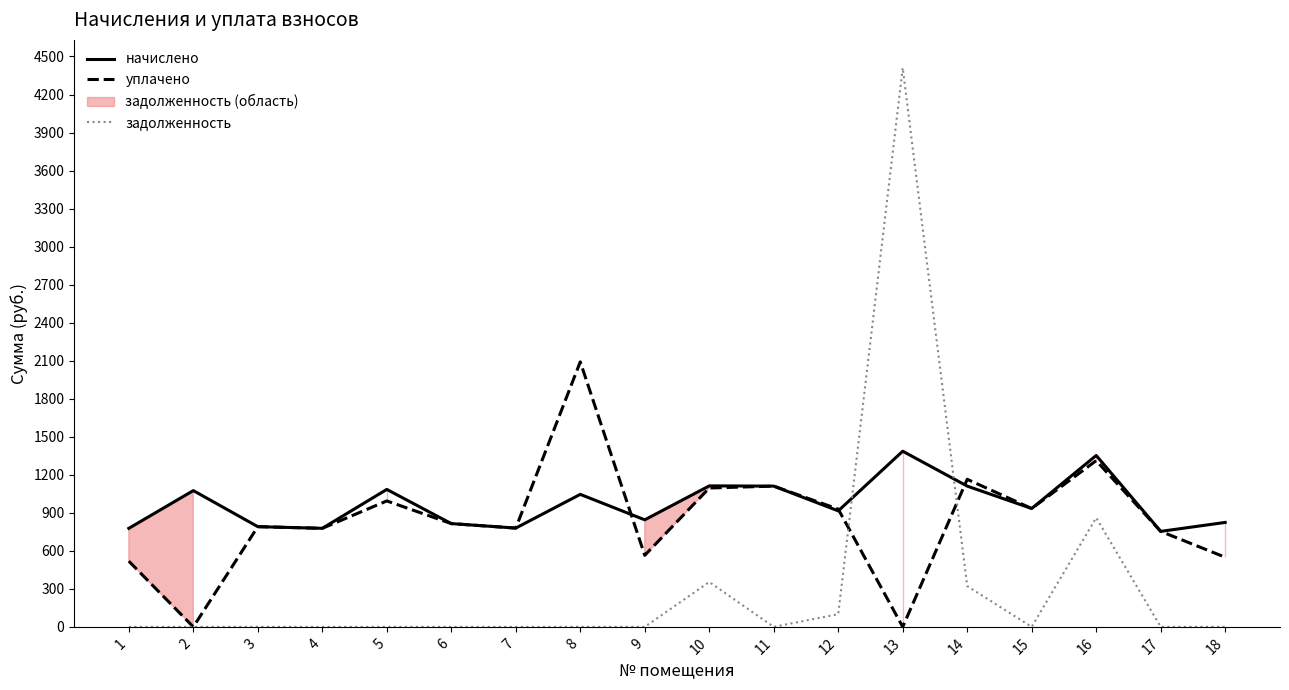

Which category has the lowest value across all series?

2